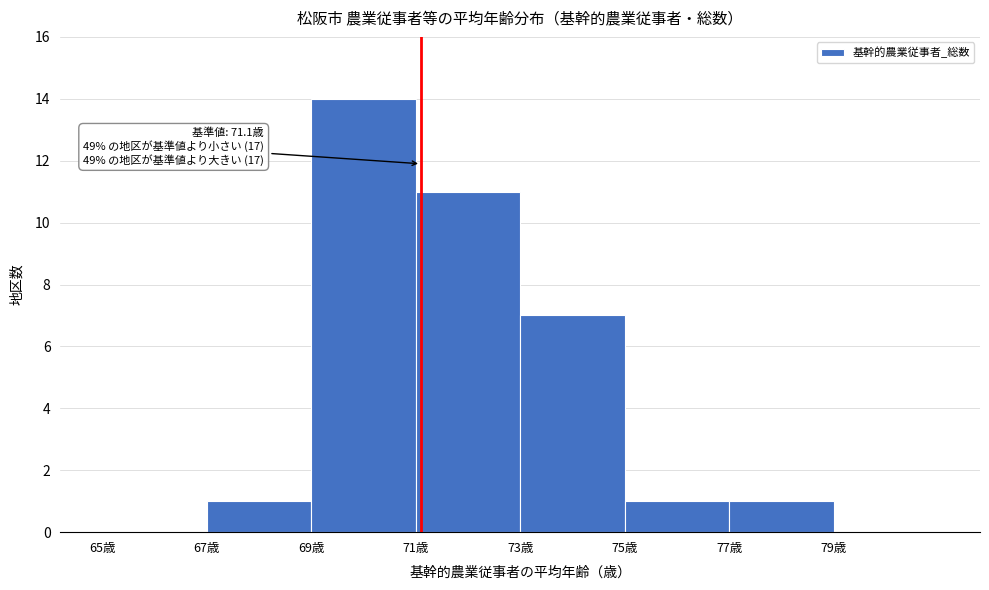

Which range on the x-axis has the tallest bar?

69 to 71